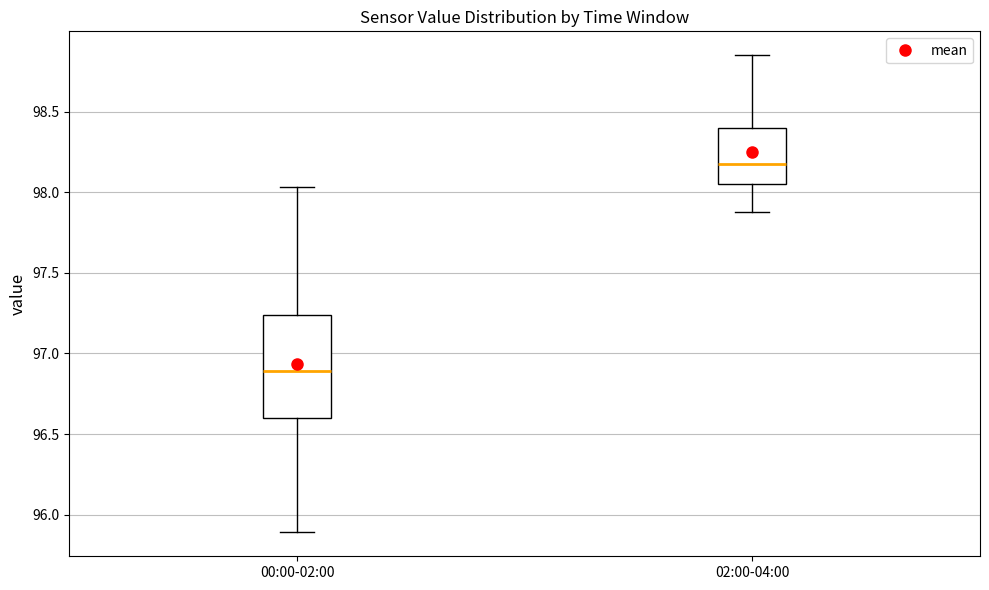

Where is the lower edge of the box for 02:00-04:00 on the y-axis? The values are not printed on the chart, so give them approximately, as read against the axis.

98.05